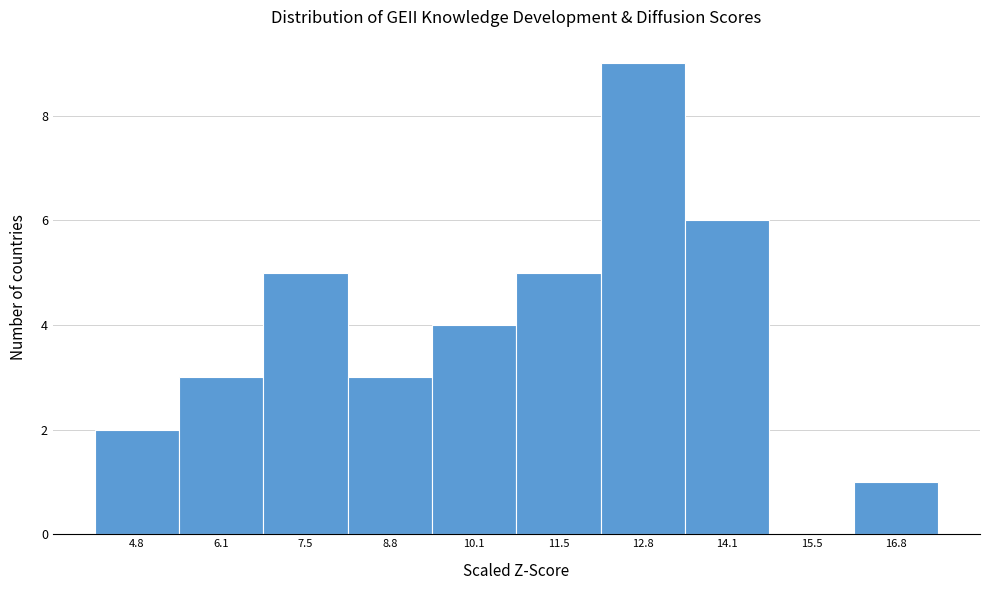

Reading left to right, transcribe this chart: for each bar, give the range it covers on the x-axis and its height. Neither the bar edges nor the heights are printed on the chart, so give them approximately, as read against the axes.

4.2 to 5.4: 2
5.4 to 6.8: 3
6.8 to 8.2: 5
8.2 to 9.4: 3
9.4 to 10.8: 4
10.8 to 12.2: 5
12.2 to 13.4: 9
13.4 to 14.8: 6
14.8 to 16.2: 0
16.2 to 17.4: 1